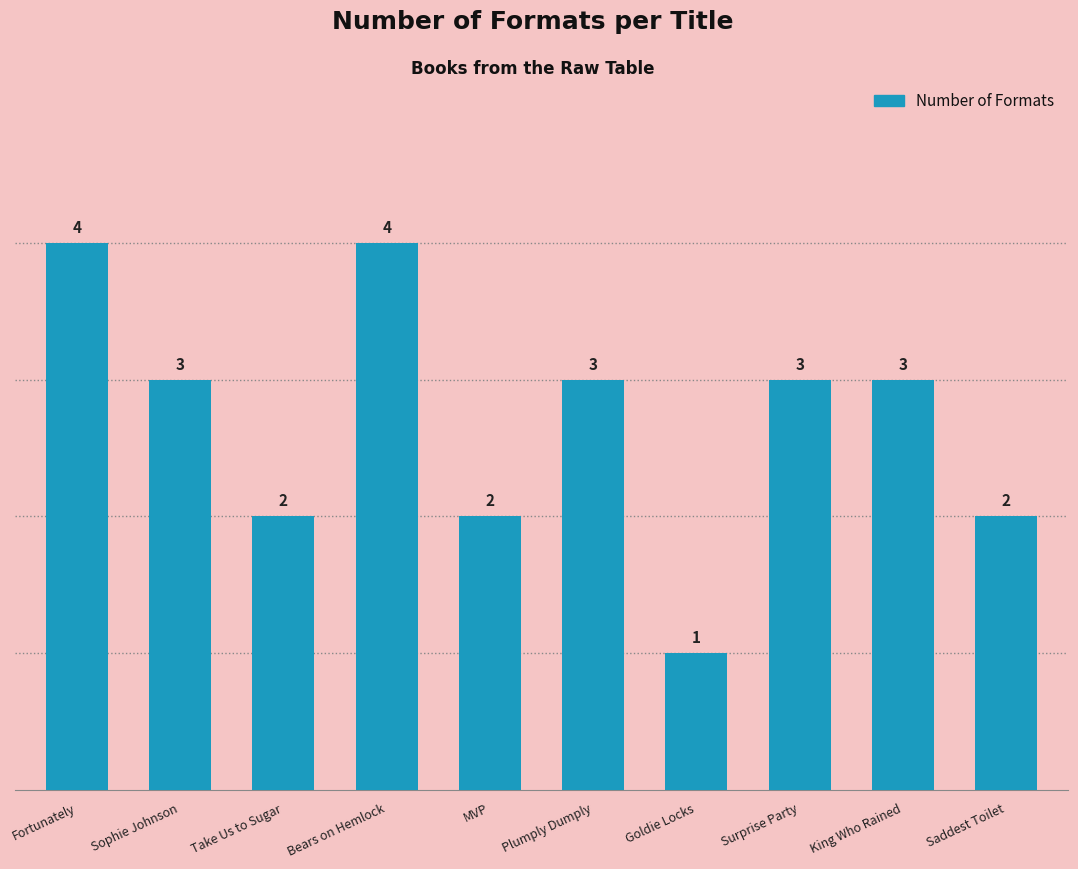

What is the sum of all values?

27